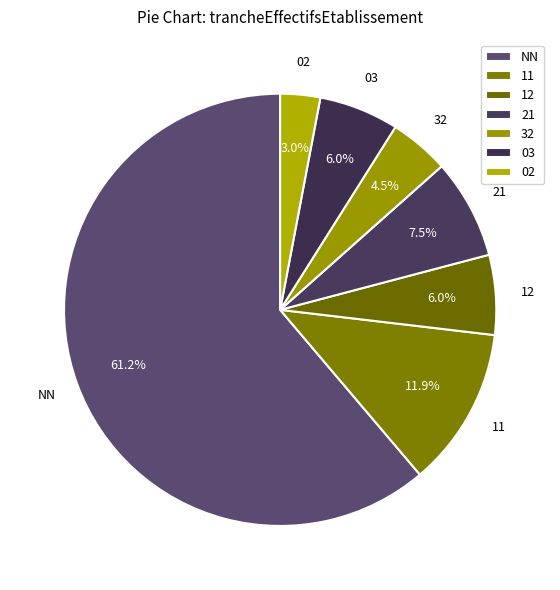

How much of the chart is everything except 21?

92.5%